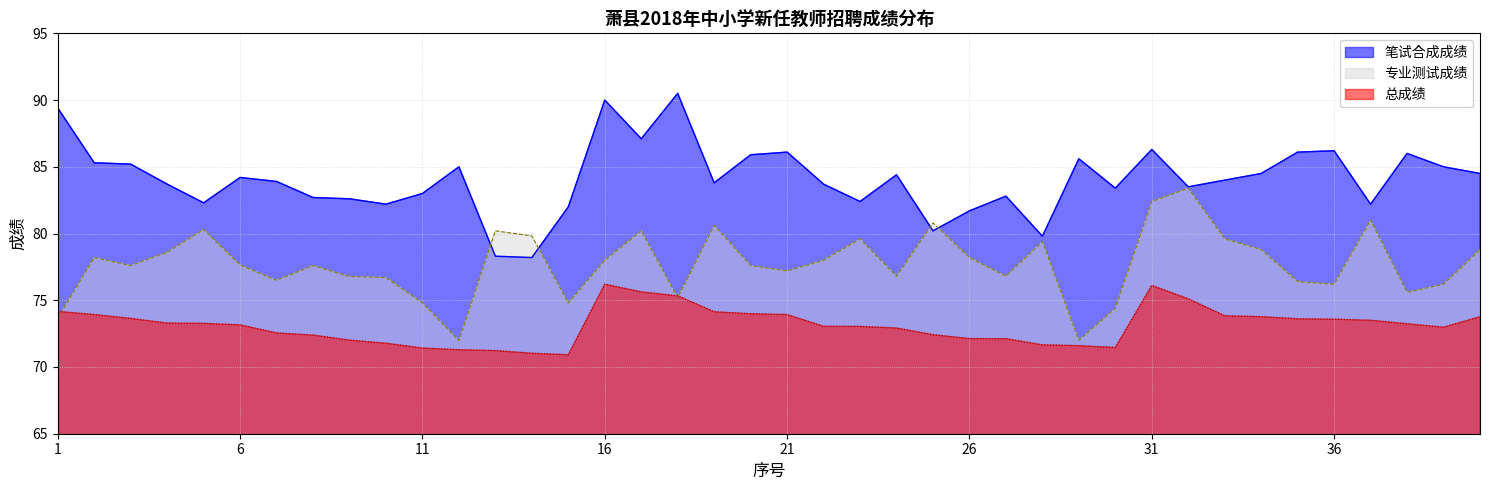

What are all the series names shown in the legend?

笔试合成成绩, 专业测试成绩, 总成绩